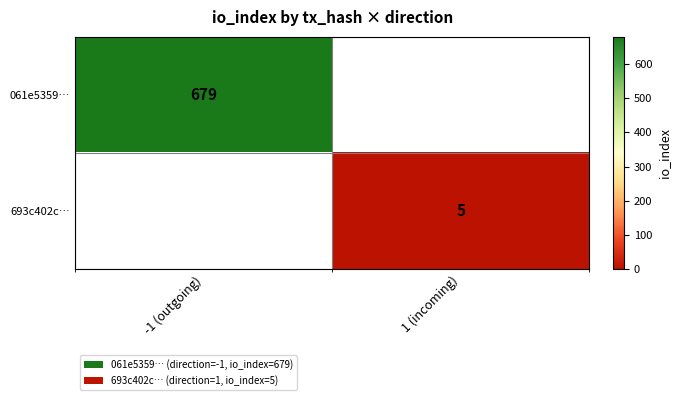

True or false: 693c402c… has a value of 2 at 1 (incoming).

False